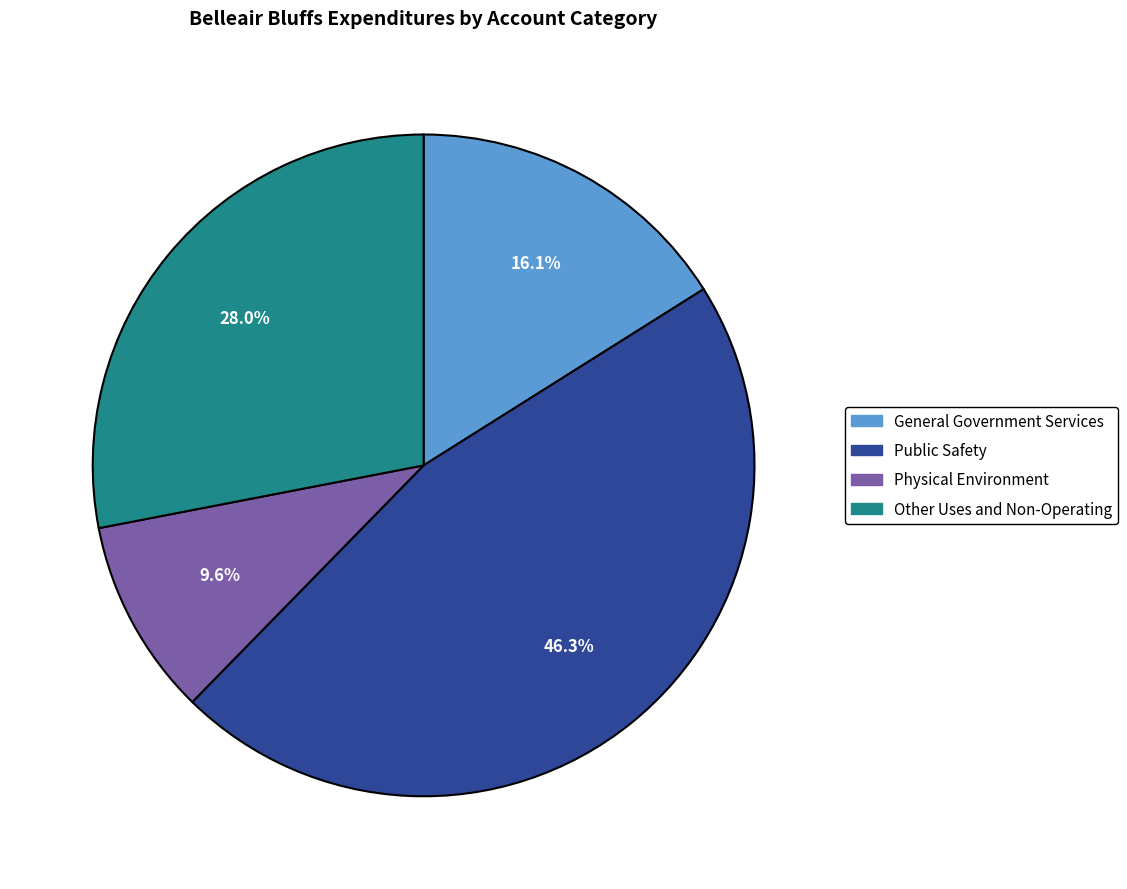

Count the number of slices in the pie.

4